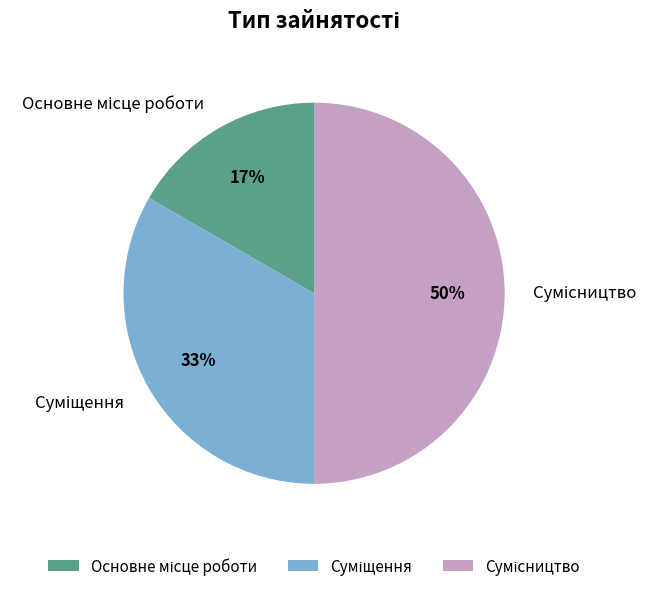

To the nearest percent, what is the difference between the largest and smallest slice percentages?

33%